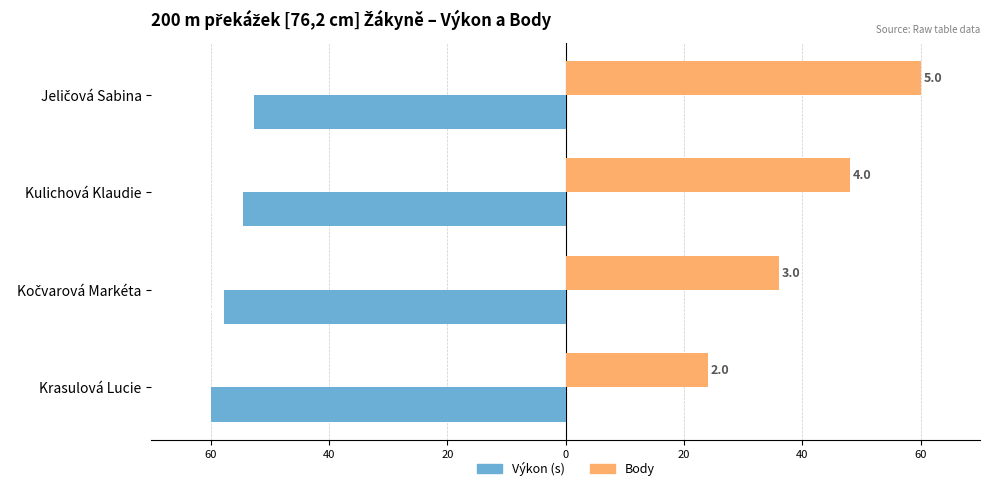

What is the value of the Výkon bar at the 1st from the left?

-52.6